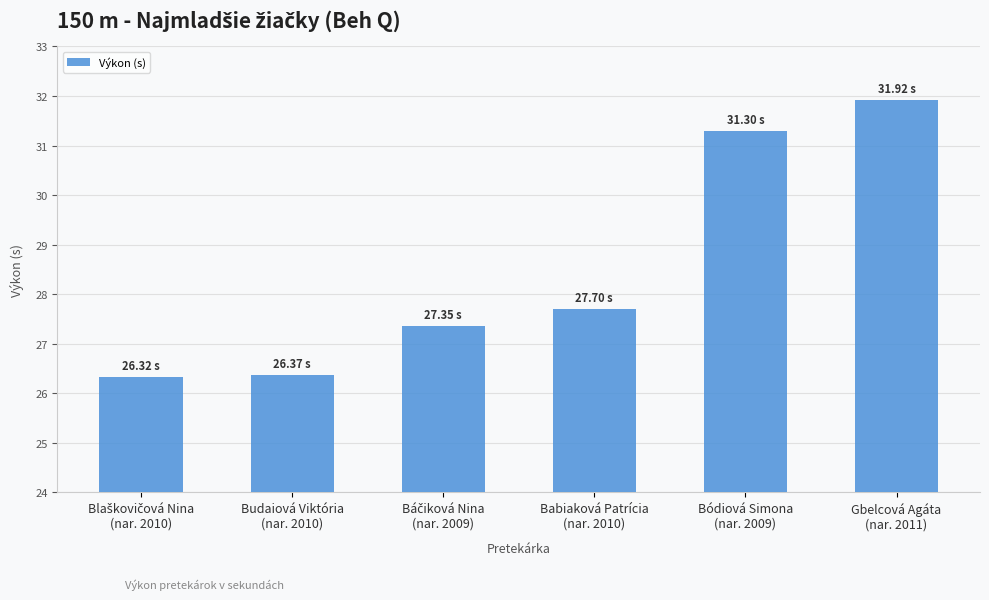

What is the difference between the maximum and minimum values?

5.6